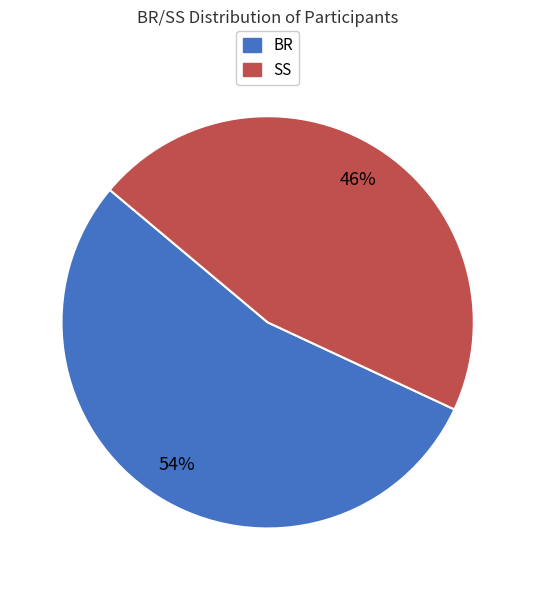

How many slices are in this pie chart?

2